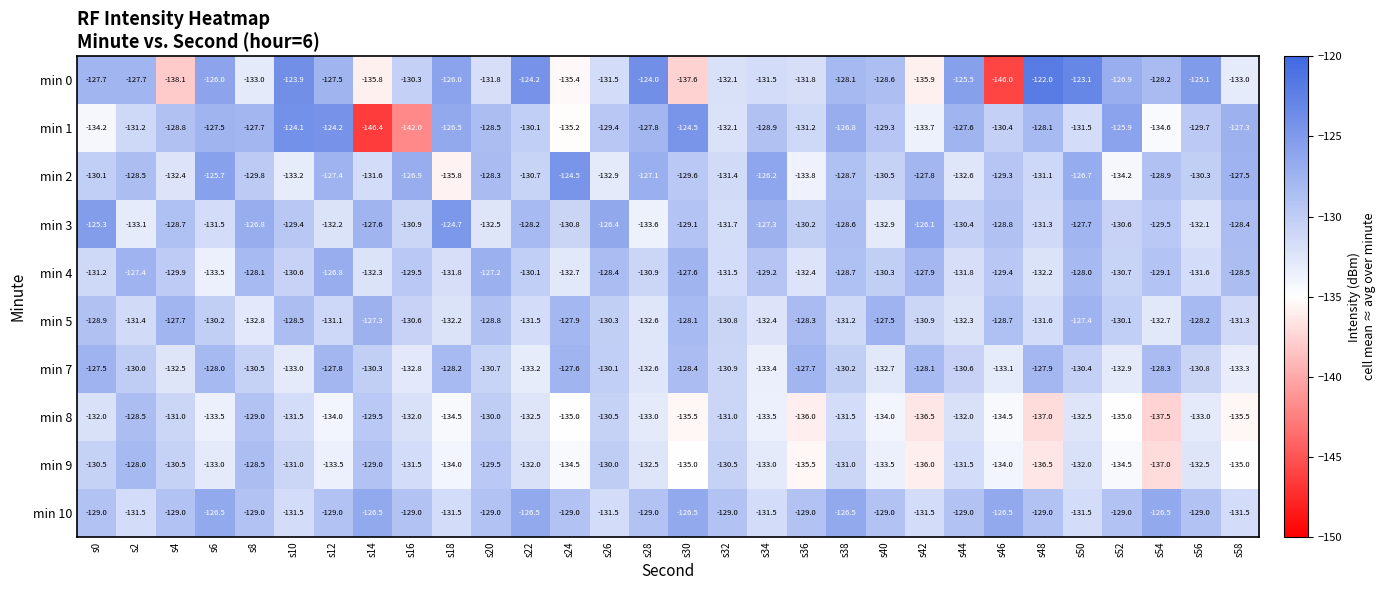

How many series are shown in this chart?

10